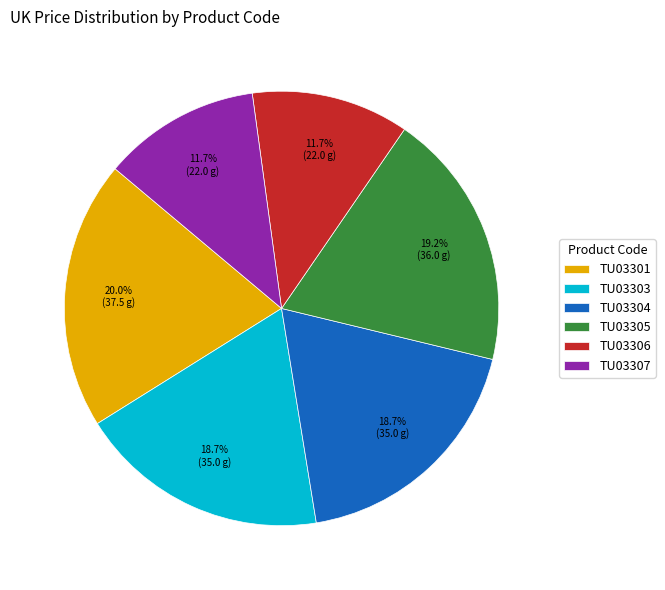

What is the ratio of the value at TU03306 to the value at TU03304?

0.6